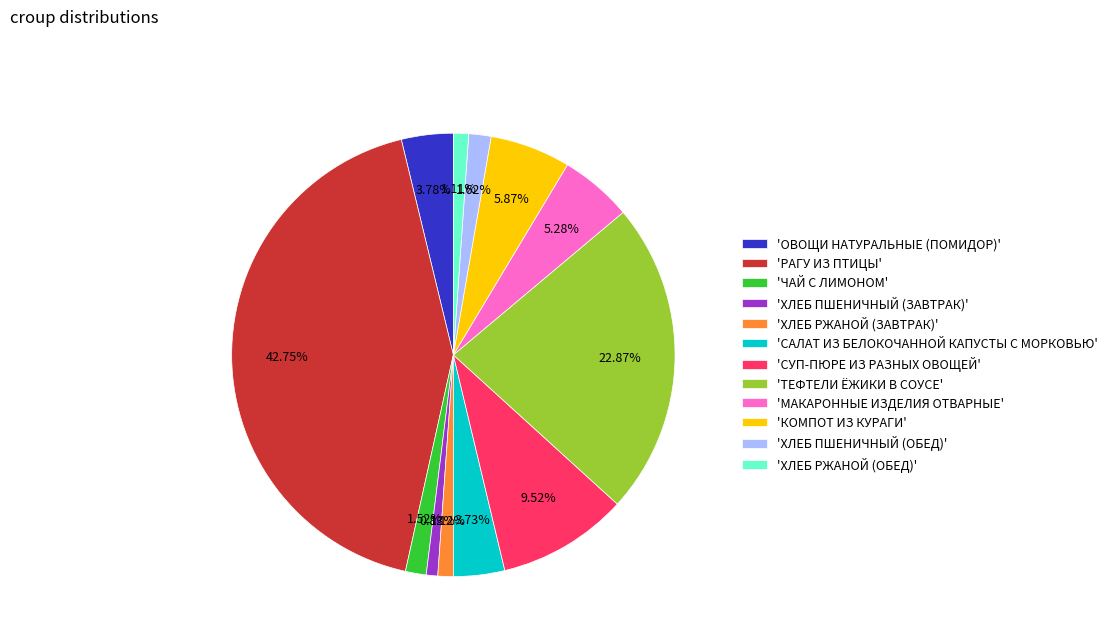

Is the sum of 'МАКАРОННЫЕ ИЗДЕЛИЯ ОТВАРНЫЕ' and 'СУП-ПЮРЕ ИЗ РАЗНЫХ ОВОЩЕЙ' greater than half?

No